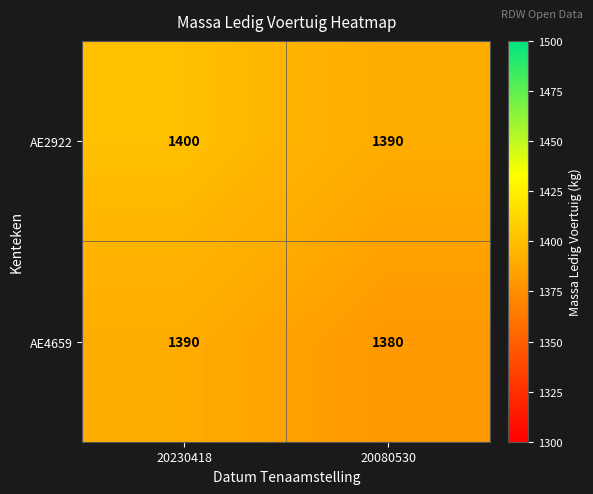

Count the number of data series in this chart.

2